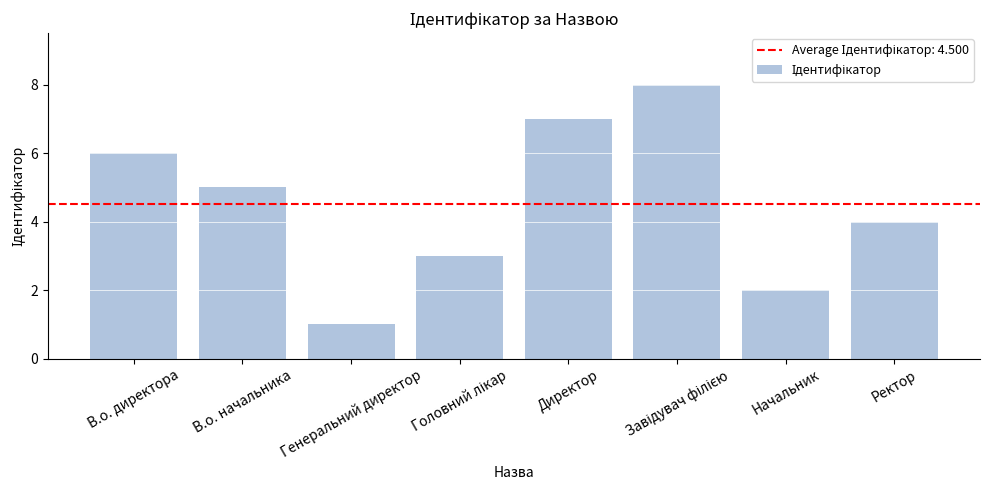

What is the change in value from В.о. директора to Начальник?

-4